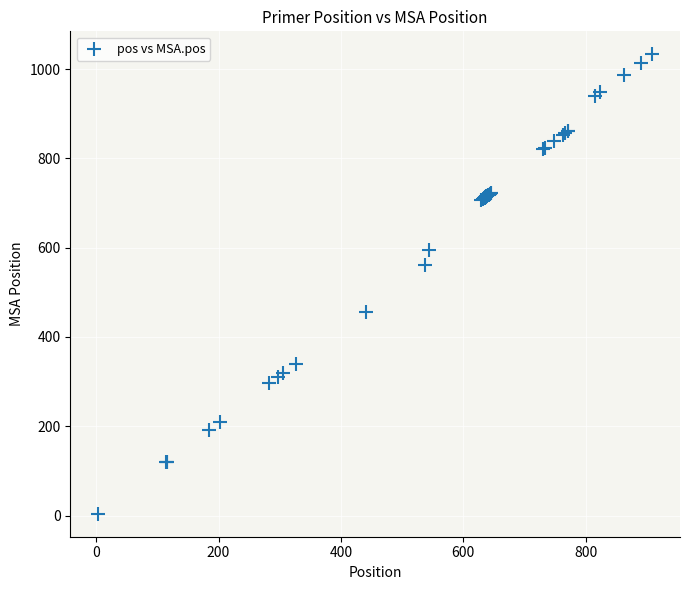

What Y value in the scatter plot is closest to 518?

560